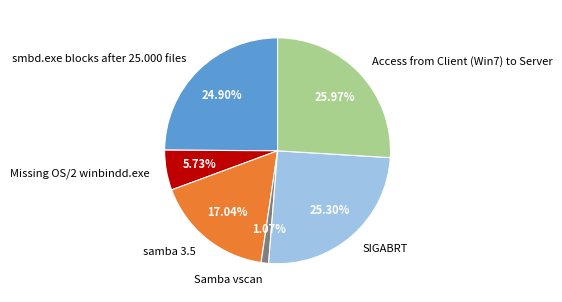

How many segments does this pie chart have?

6